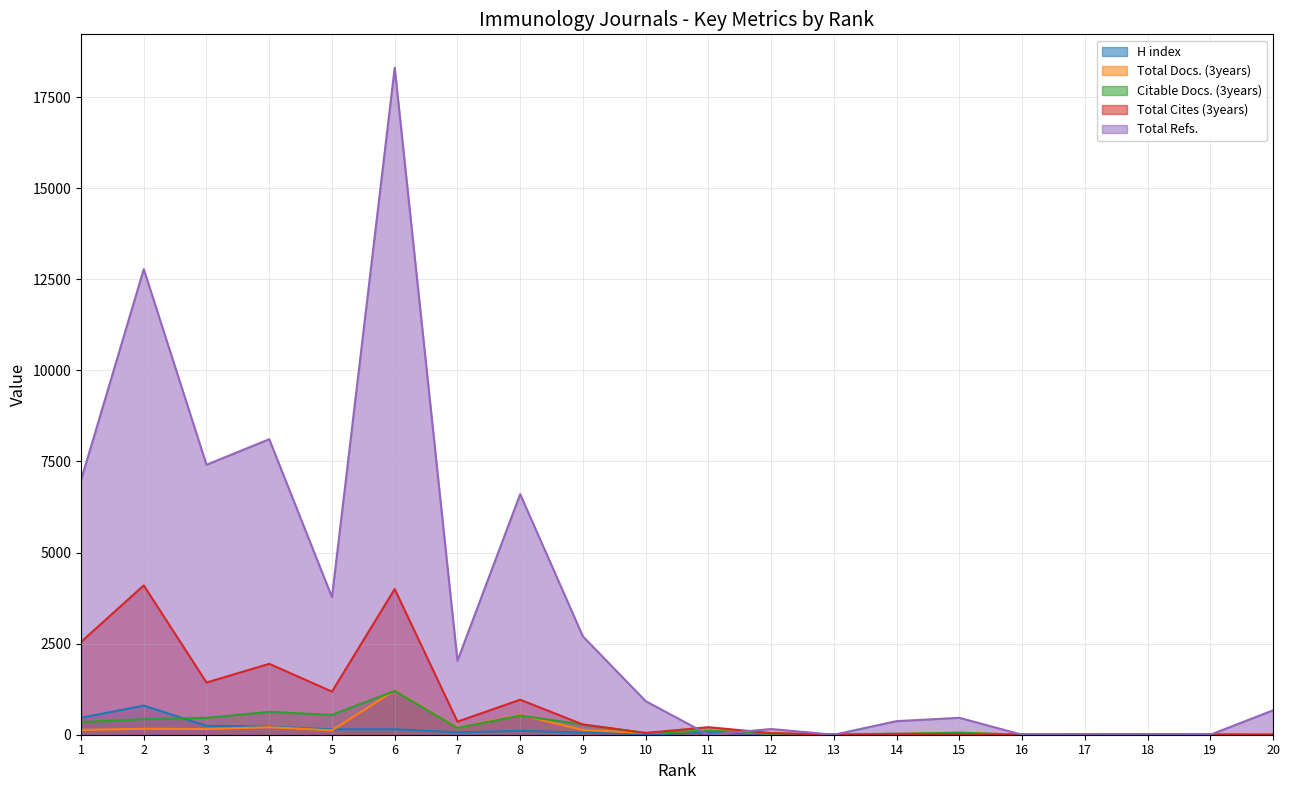

What is the spread (max minus min) of values at 19?

11